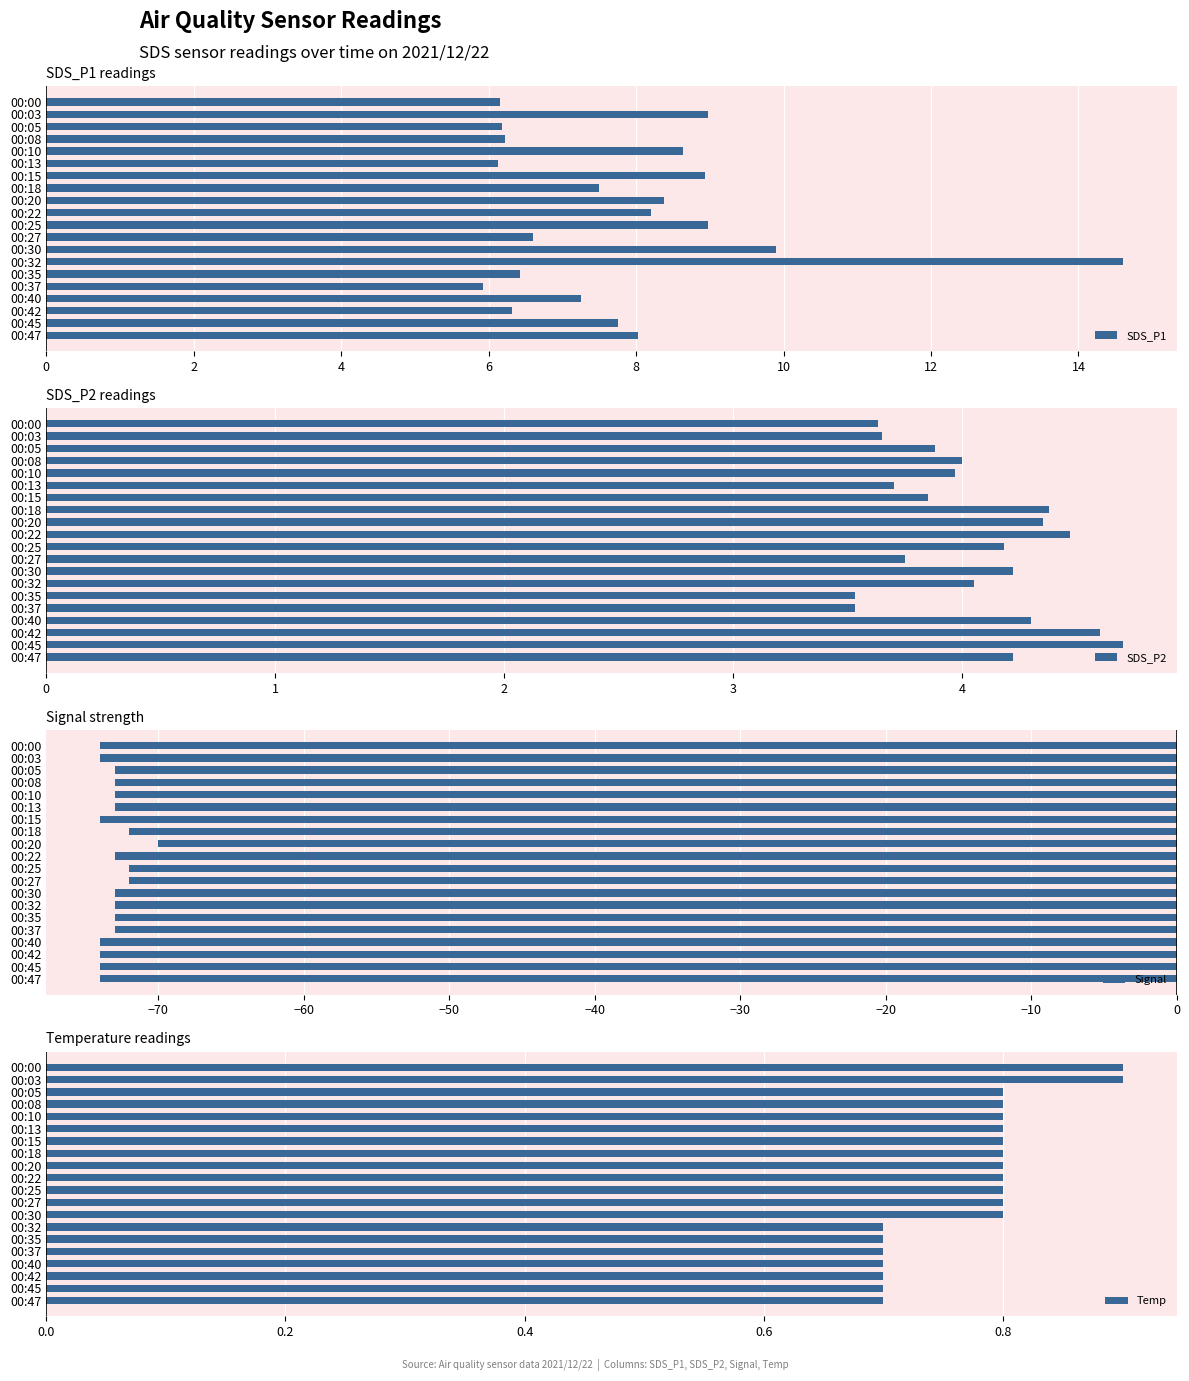

Reading left to right, extract all data points from this chart.

SDS_P1: 6.2	9.0	6.2	6.2	8.6	6.1	8.9	7.5	8.4	8.2	9.0	6.6	9.9	14.6	6.4	5.9	7.2	6.3	7.8	8.0
SDS_P2: 3.6	3.6	3.9	4.0	4.0	3.7	3.9	4.4	4.3	4.5	4.2	3.8	4.2	4.0	3.5	3.5	4.3	4.6	4.7	4.2
Signal: -74.0	-74.0	-73.0	-73.0	-73.0	-73.0	-74.0	-72.0	-70.0	-73.0	-72.0	-72.0	-73.0	-73.0	-73.0	-73.0	-74.0	-74.0	-74.0	-74.0
Temp: 0.9	0.9	0.8	0.8	0.8	0.8	0.8	0.8	0.8	0.8	0.8	0.8	0.8	0.7	0.7	0.7	0.7	0.7	0.7	0.7